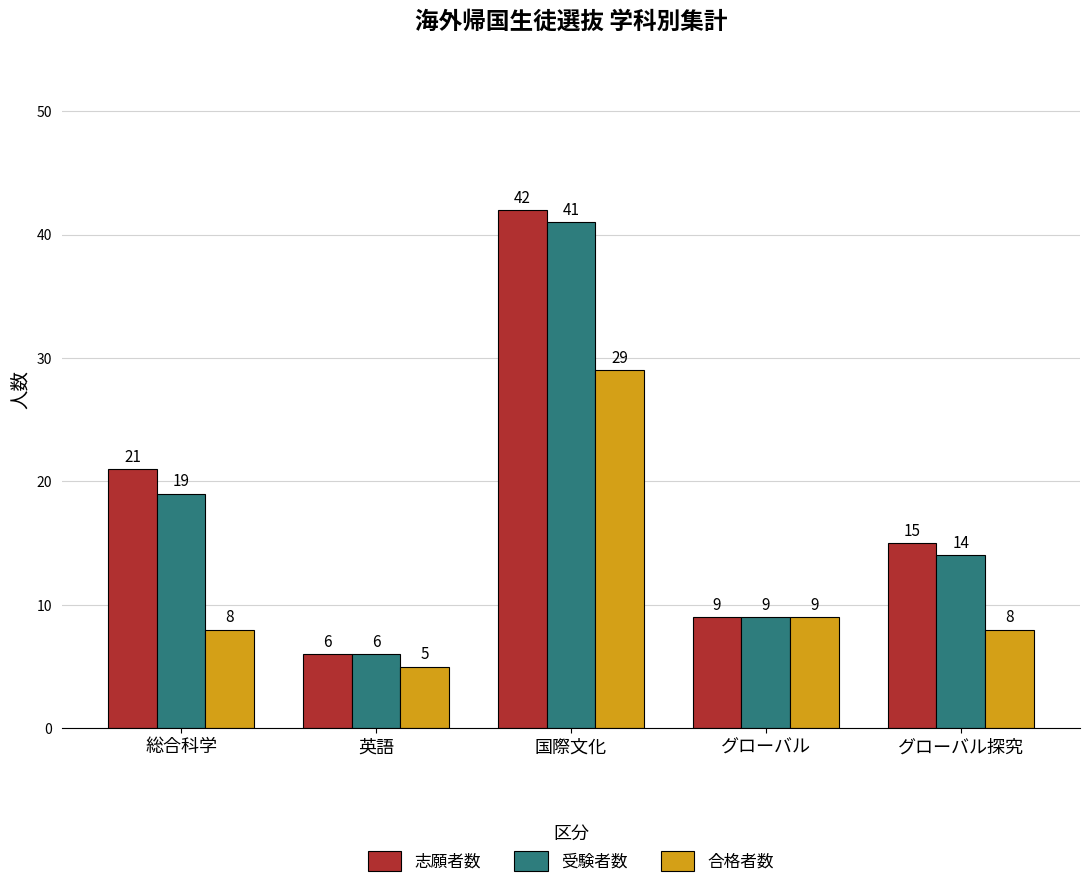

What is the sum of all 受験者数 values?

89